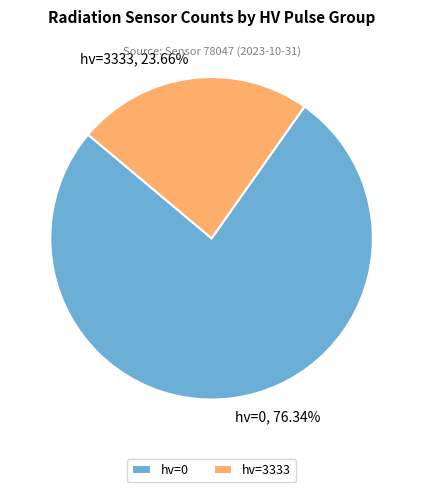

Which category has the smallest portion of the pie?

hv=3333